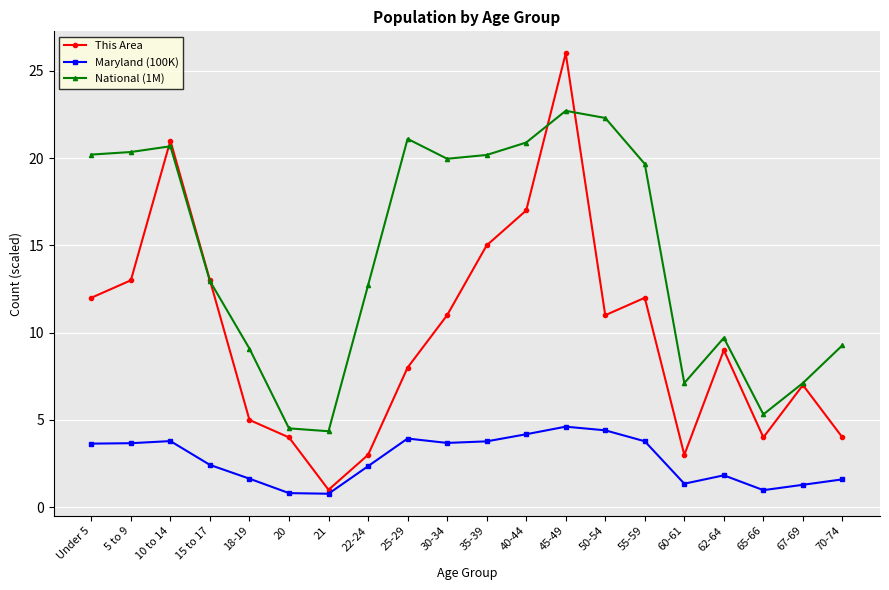

True or false: National (1M) and Maryland (100K) intersect in this chart.

False